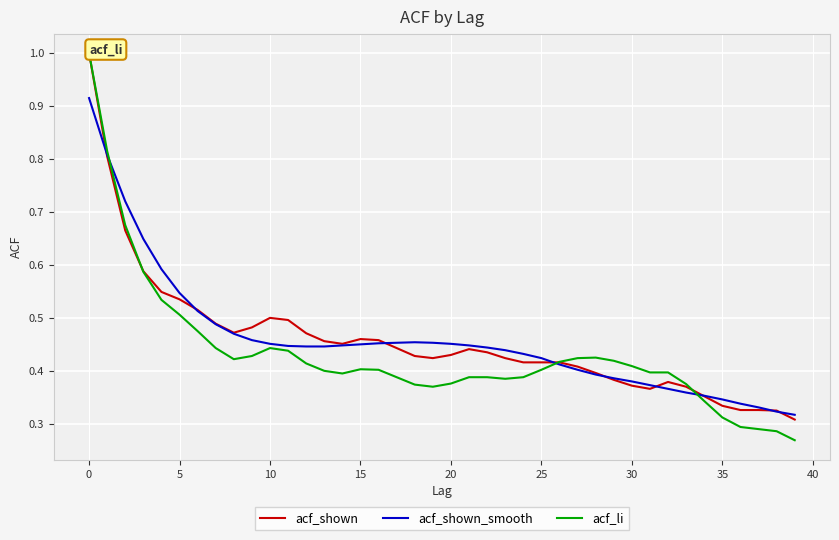

What is the greatest value displayed?

1.0